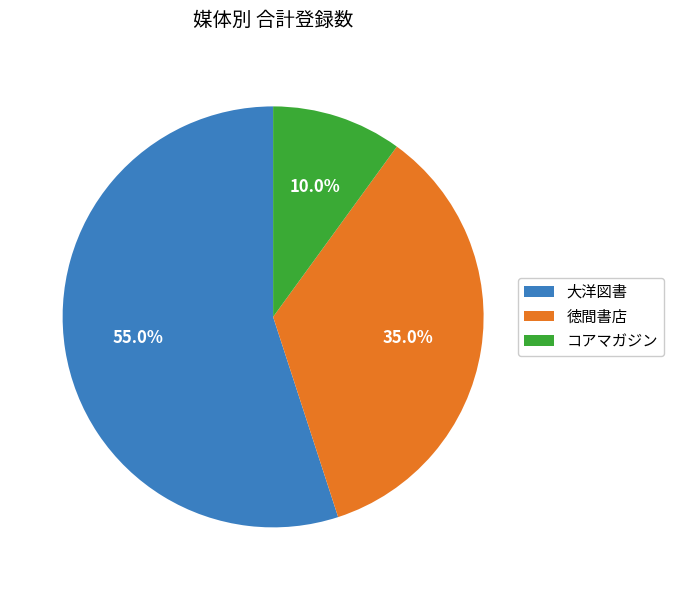

Is 大洋図書 the majority of the pie?

Yes